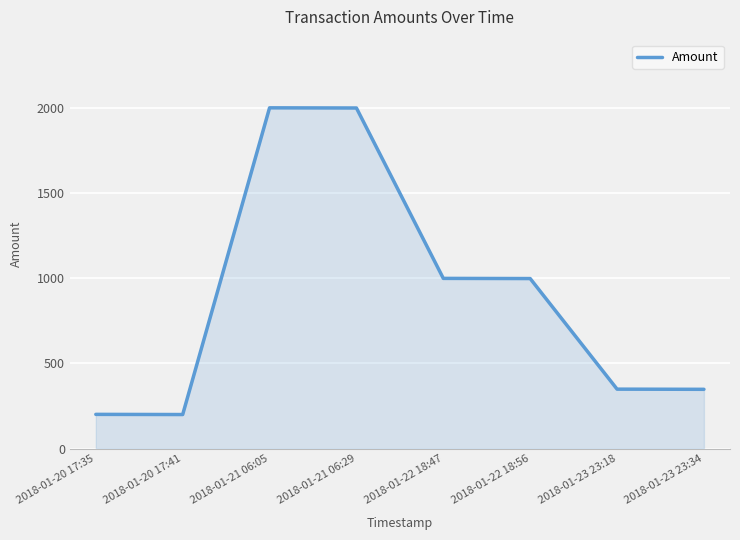

Which has a higher value, 2018-01-23 23:34 or 2018-01-21 06:29?

2018-01-21 06:29